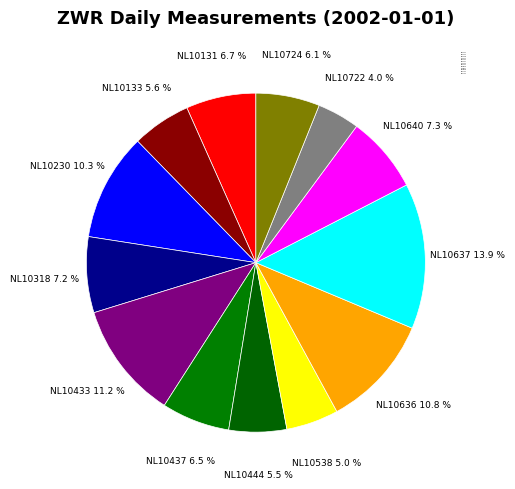

What portion of the pie excludes NL10131?

93.3%